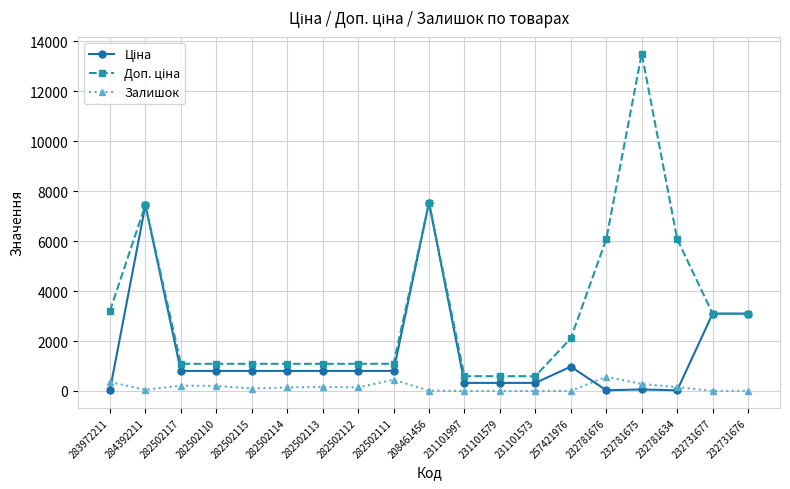

Is it true that Залишок equals 5.0 at 232731676?

True